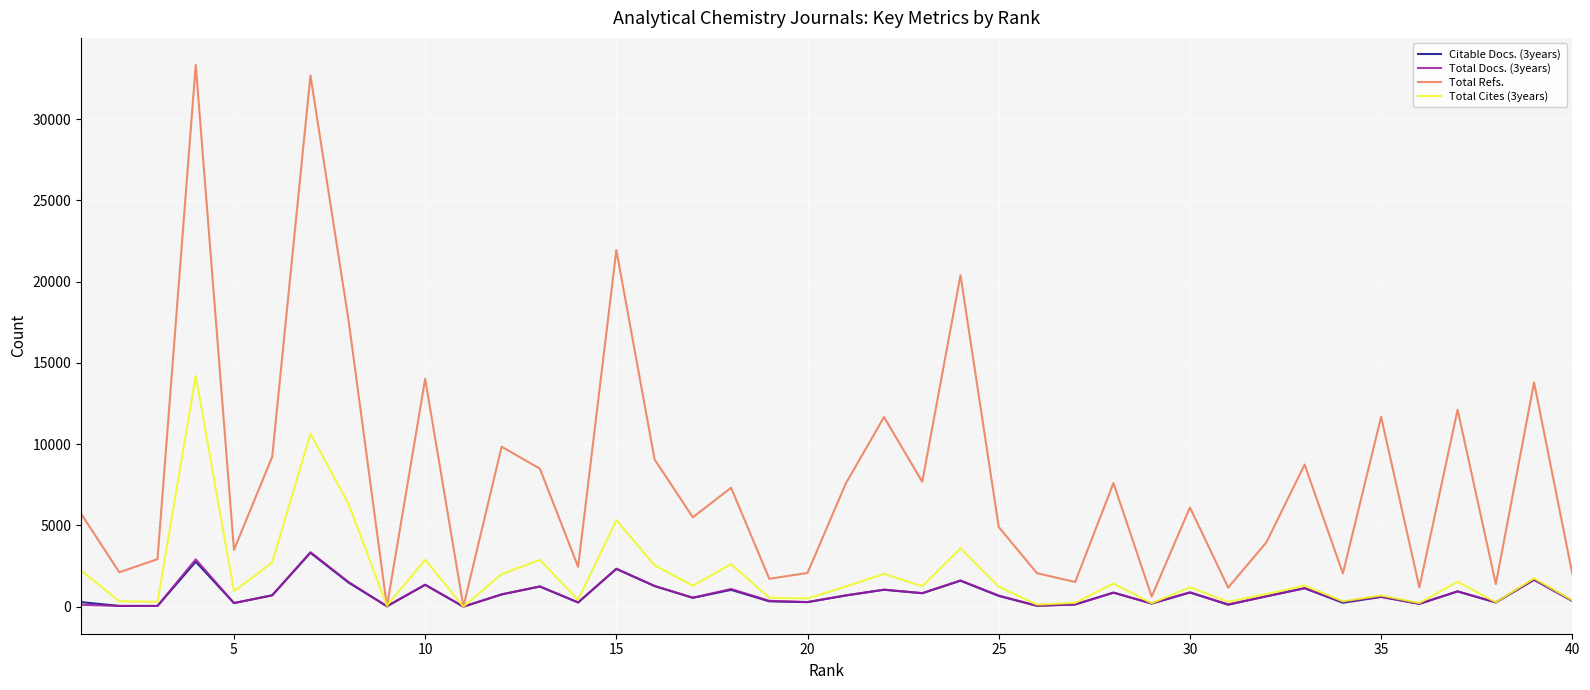

Which series has the widest spread of values?

Total Refs.